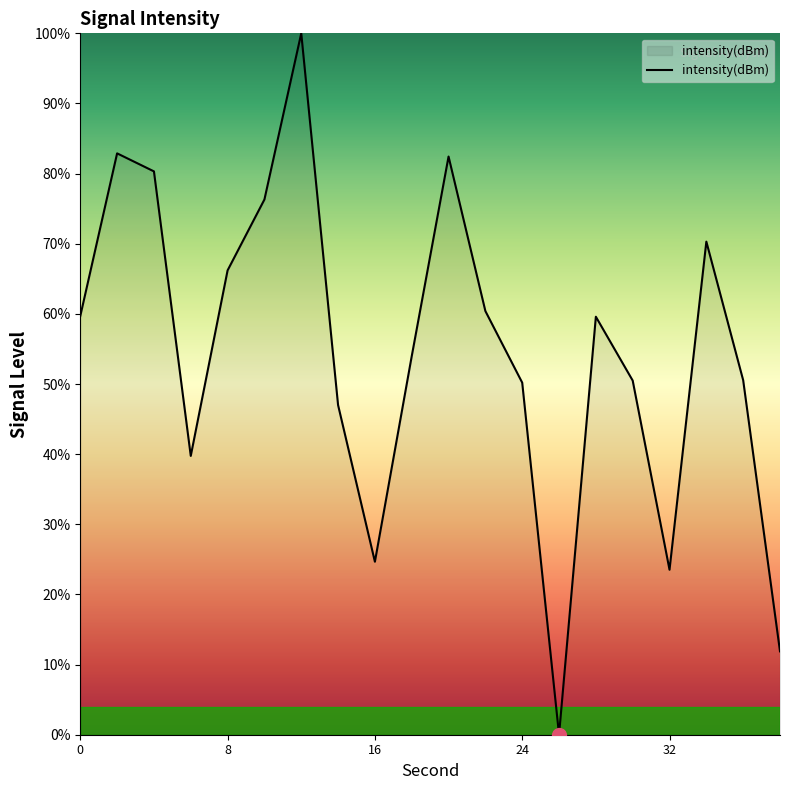

How many lines are shown in the chart?

1